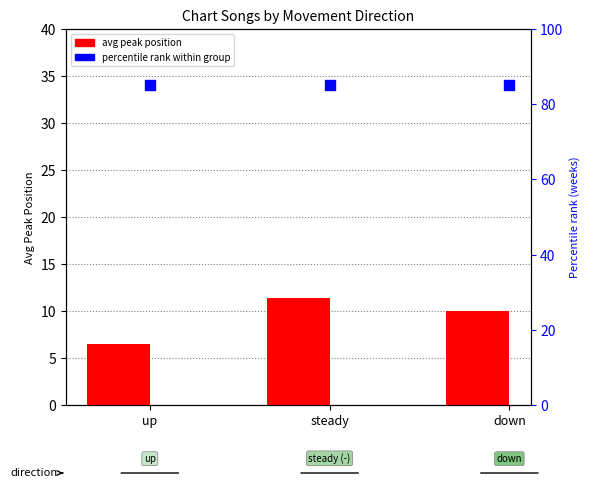

Is the value of avg weeks on chart (percentile) at steady greater than the value of avg peak position at steady?

Yes